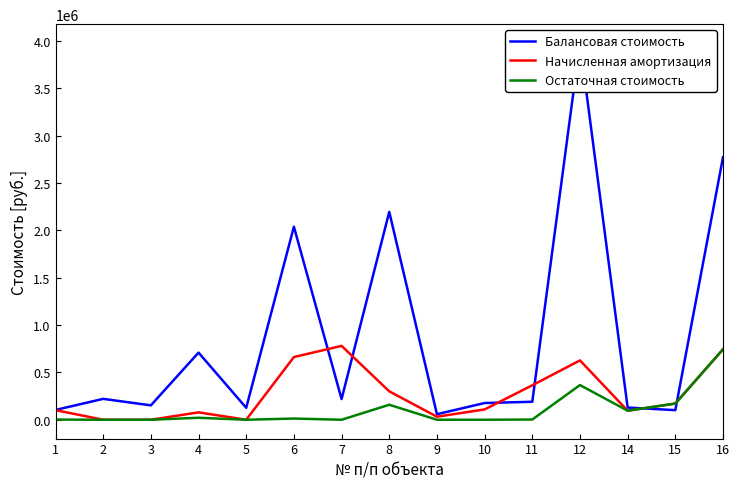

True or false: Начисленная амортизация and Остаточная стоимость cross at least once.

False